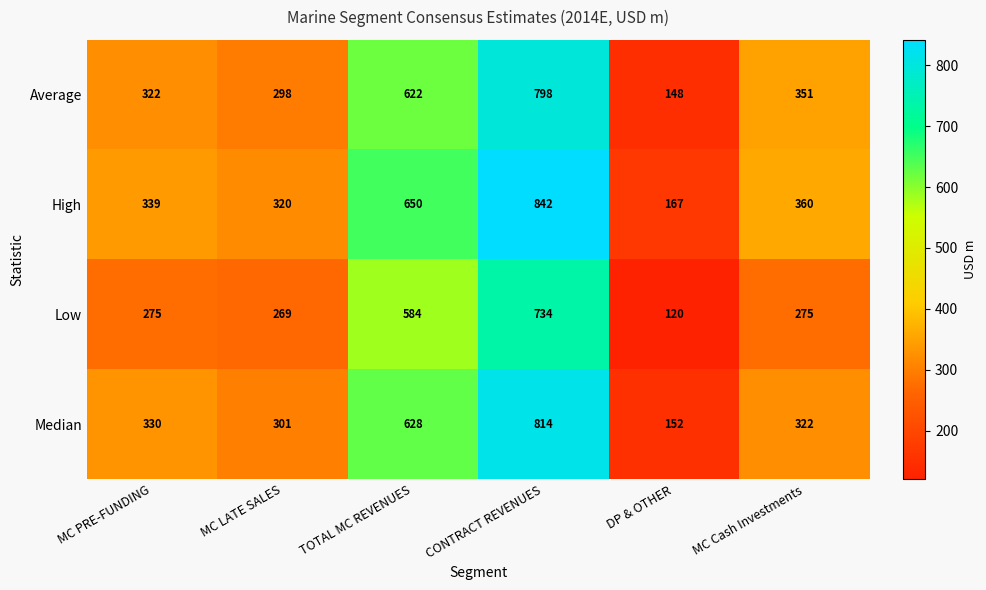

What is the total value across all series at CONTRACT REVENUES?

3188